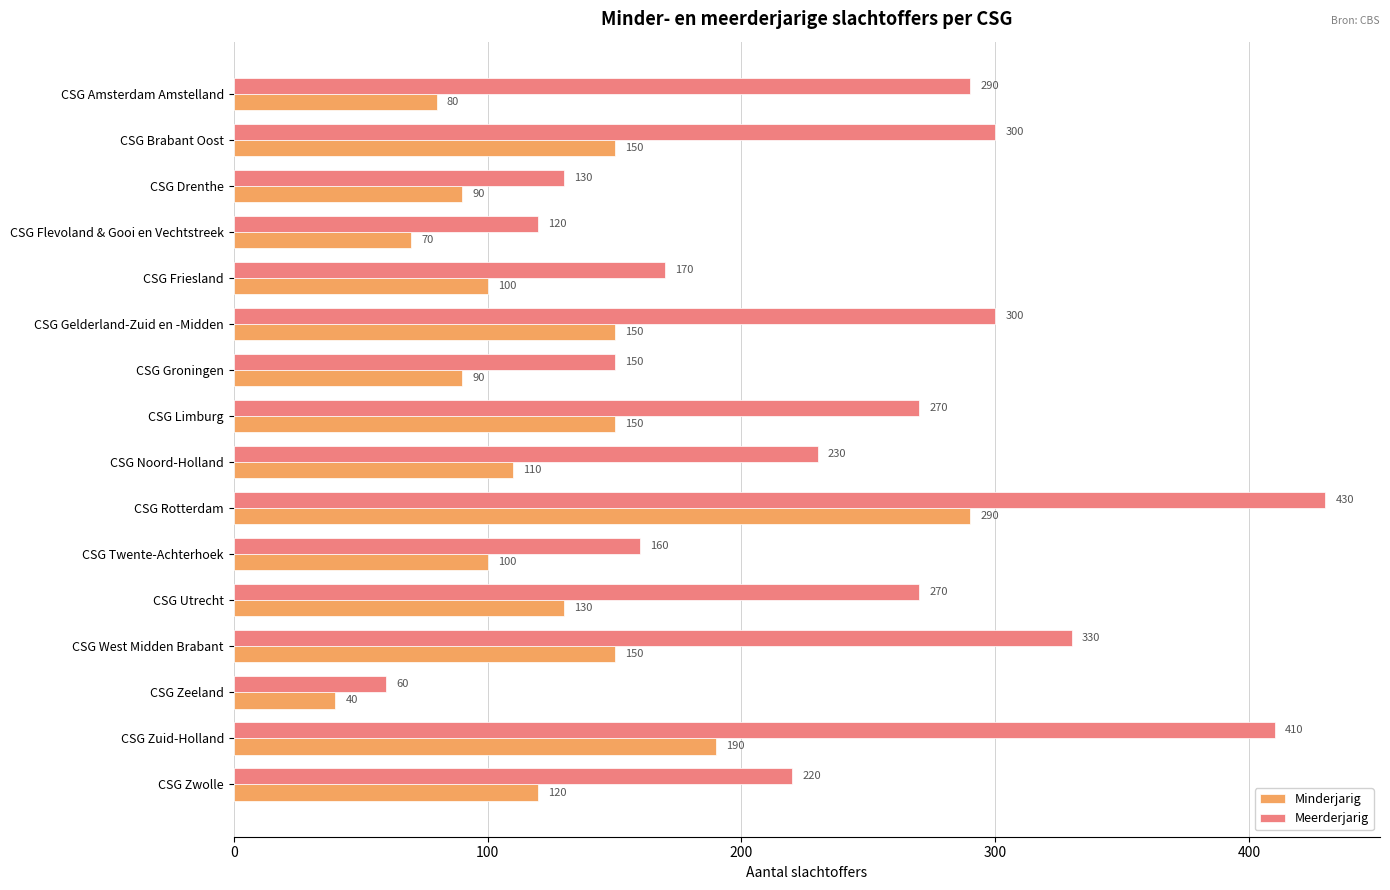

At which category is the sum across all series the highest?

CSG Rotterdam